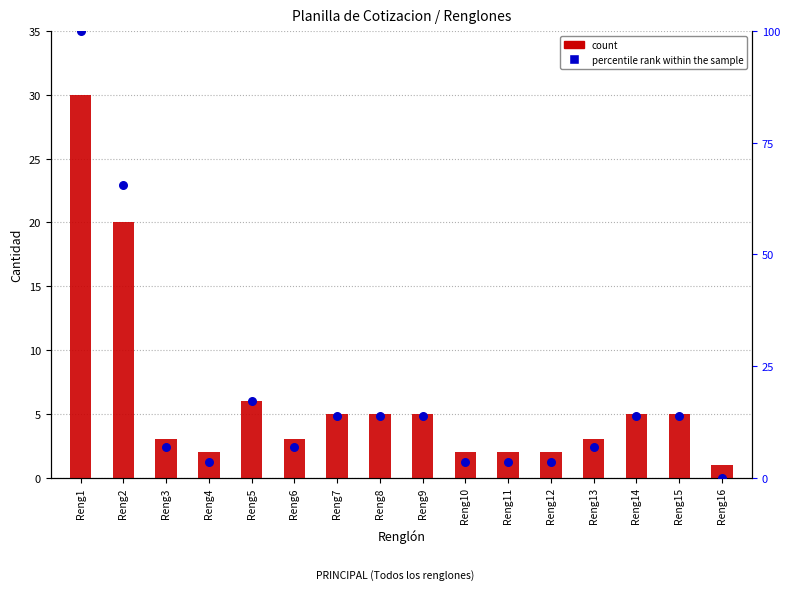

What is the total value across all series at Reng1?

130.0